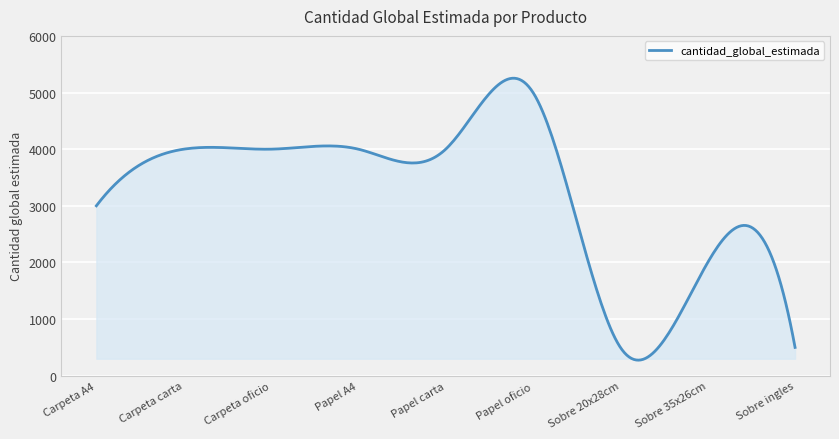

What is the difference between the maximum and minimum values?

4977.2